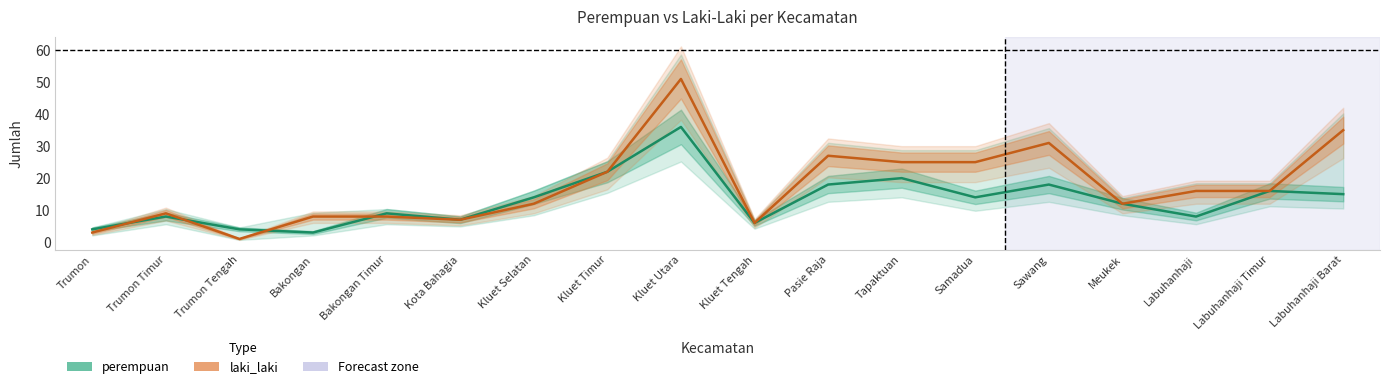

Between Trumon Tengah and Bakongan, which series saw the biggest shift?

laki_laki